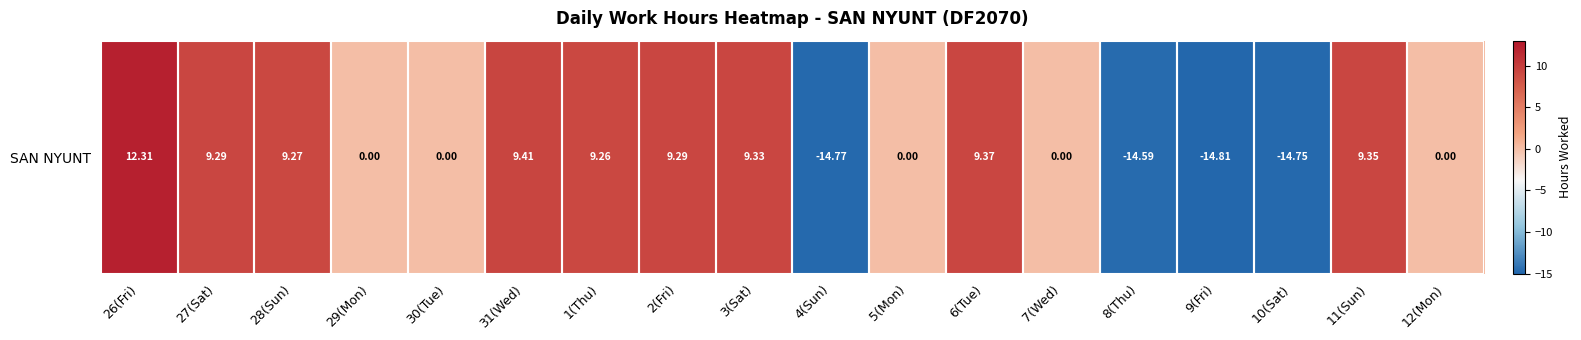

At which category does the chart reach its peak across all series?

26(Fri)